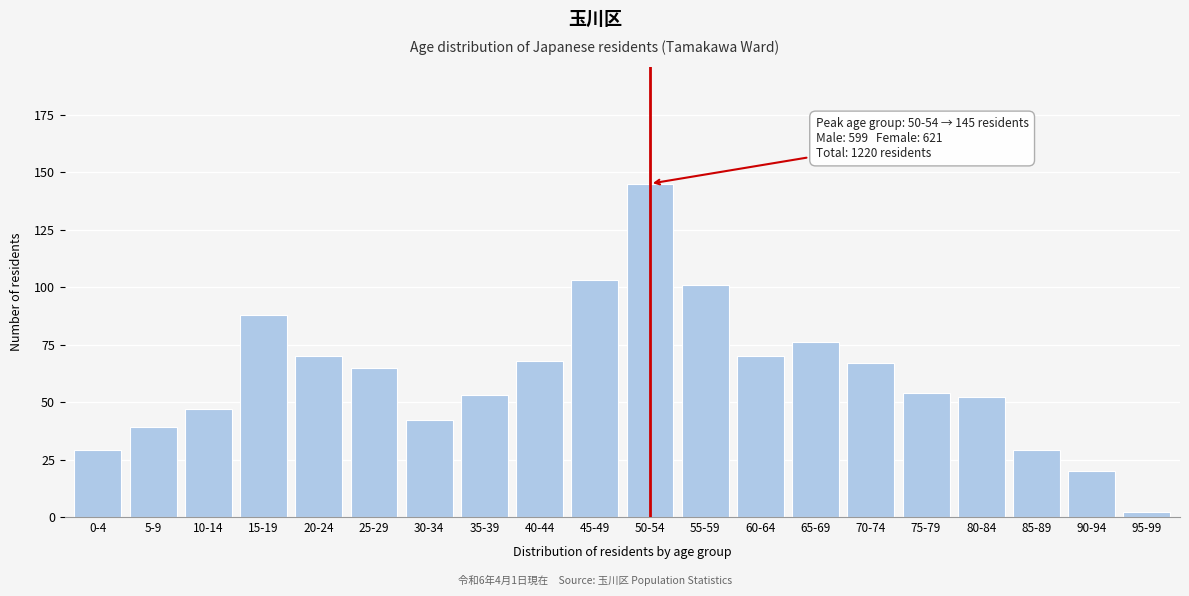

Reading left to right, list all the values displayed in this chart.

0-4=29	5-9=39	10-14=47	15-19=88	20-24=70	25-29=65	30-34=42	35-39=53	40-44=68	45-49=103	50-54=145	55-59=101	60-64=70	65-69=76	70-74=67	75-79=54	80-84=52	85-89=29	90-94=20	95-99=2